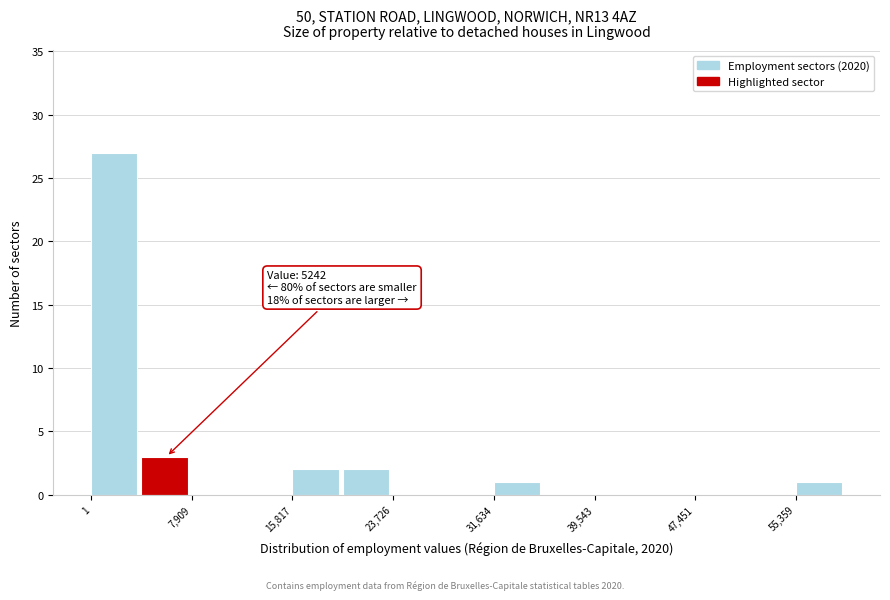

Read against the x-axis, roughly where is the centre of the tallest bar?

2000